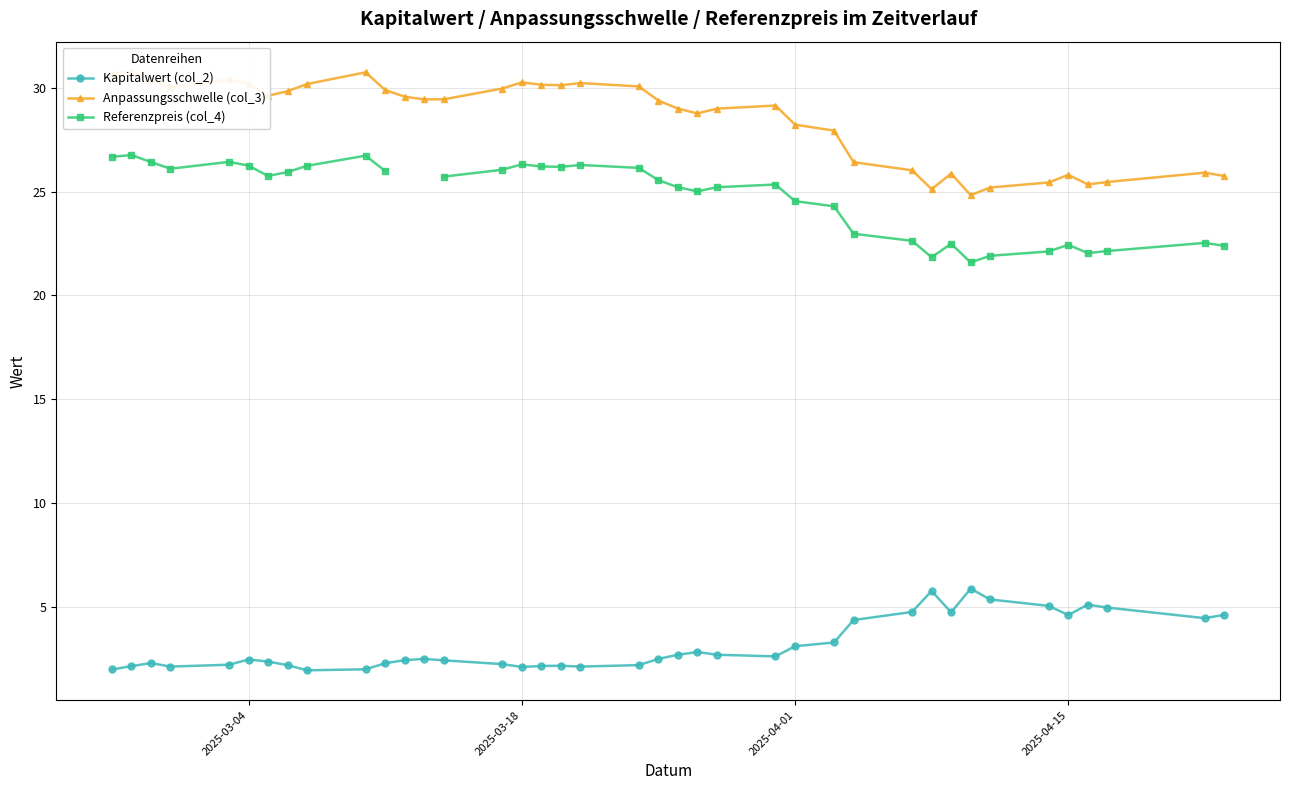

Is the value of Kapitalwert (col_2) at 14 greater than the value of Anpassungsschwelle (col_3) at 2025-04-01?

No